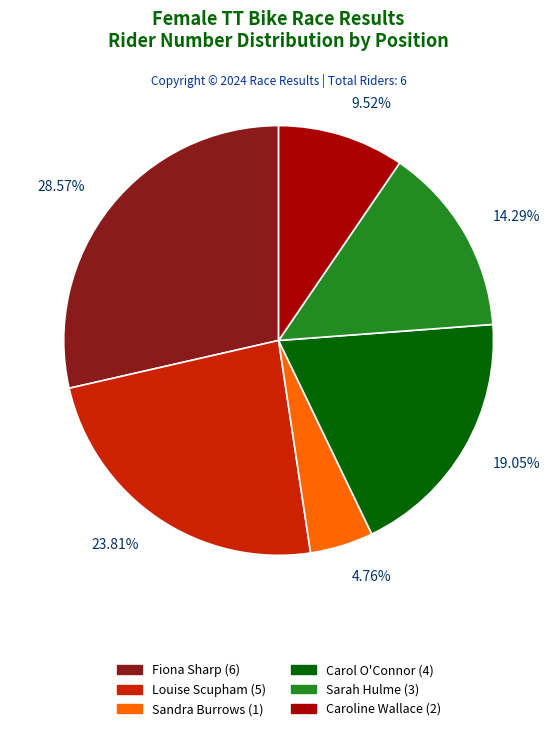

True or false: Sandra Burrows (1) accounts for 5% of the total.

True